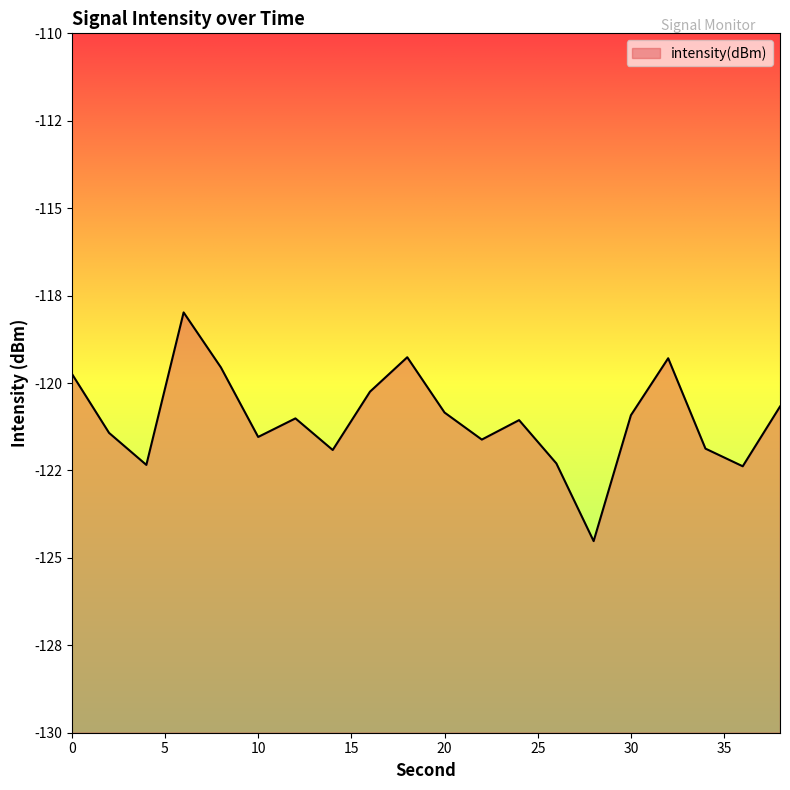

Reading left to right, extract all data points from this chart.

-119.7	-121.4	-122.3	-118.0	-119.6	-121.5	-121.0	-121.9	-120.2	-119.3	-120.8	-121.6	-121.1	-122.3	-124.5	-120.9	-119.3	-121.9	-122.4	-120.7